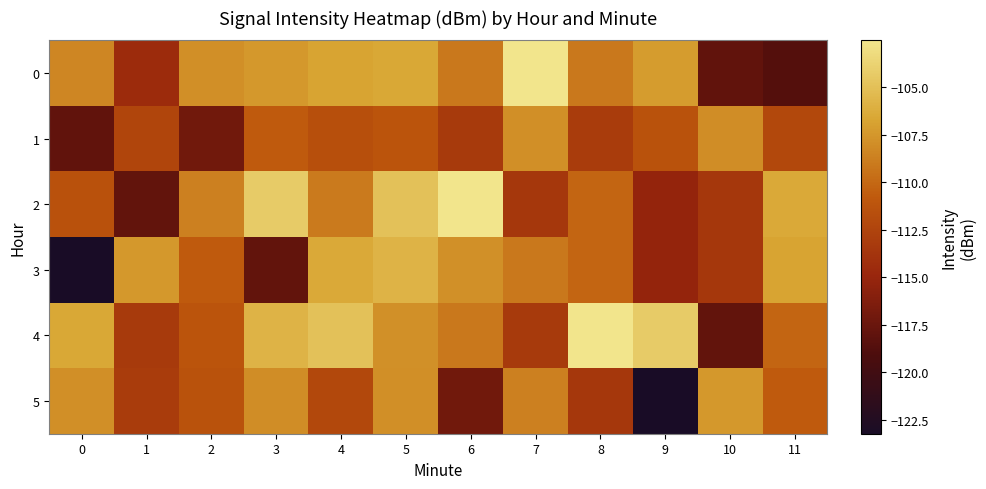

Which series has the largest range (max minus min)?

3